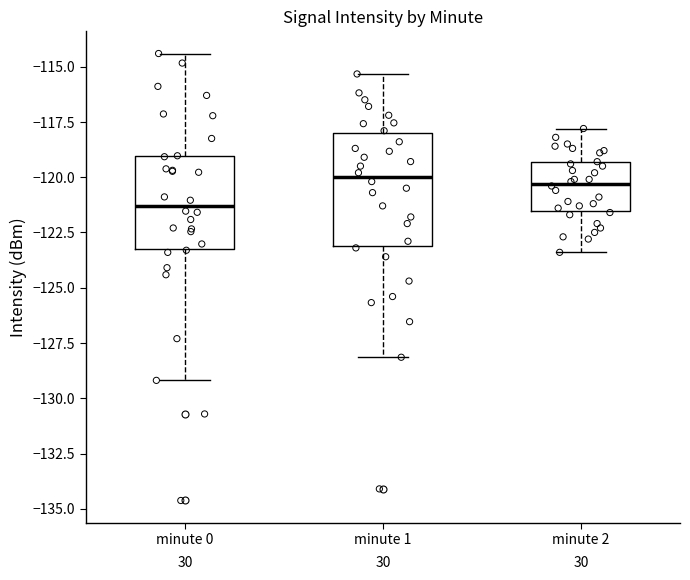

Which box's median line is the lowest?

minute 0